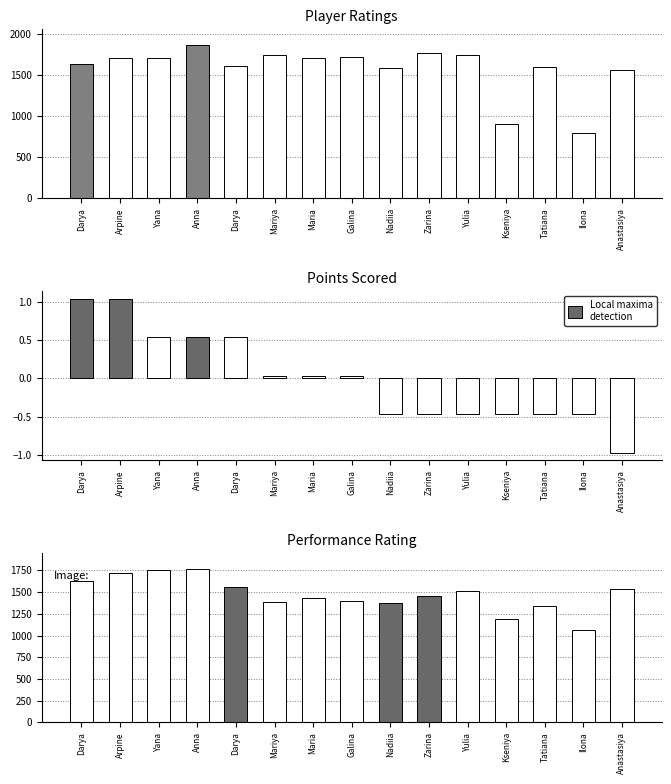

List the labels in order of Rp value, largest first.

Anna, Yana, Arpine, Darya, Darya, Anastasiya, Yulia, Zarina, Maria, Galina, Mariya, Nadiia, Tatiana, Kseniya, Ilona